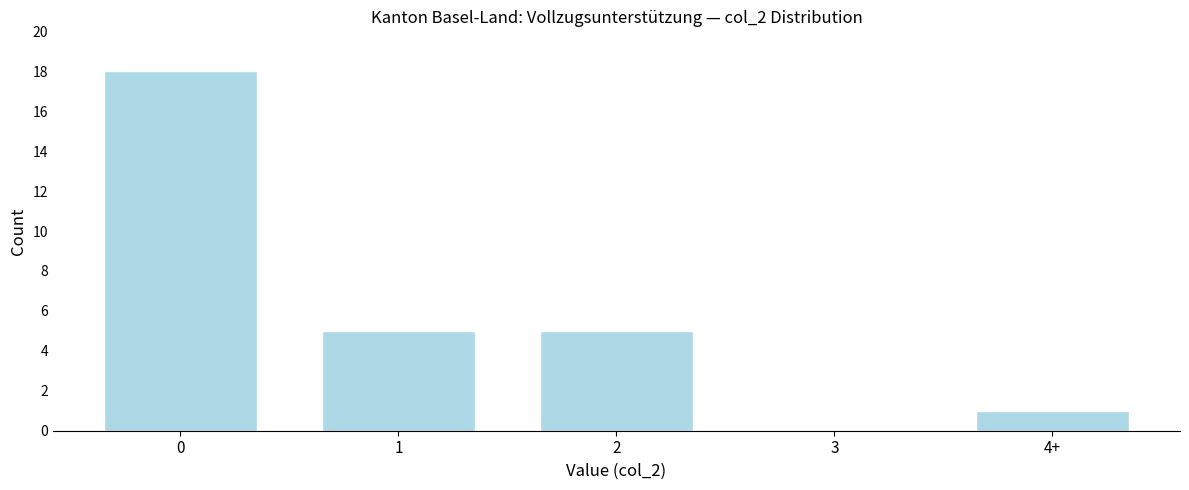

Reading left to right, what are all the values shown in this chart?

0=18	1=5	2=5	3=0	4+=1